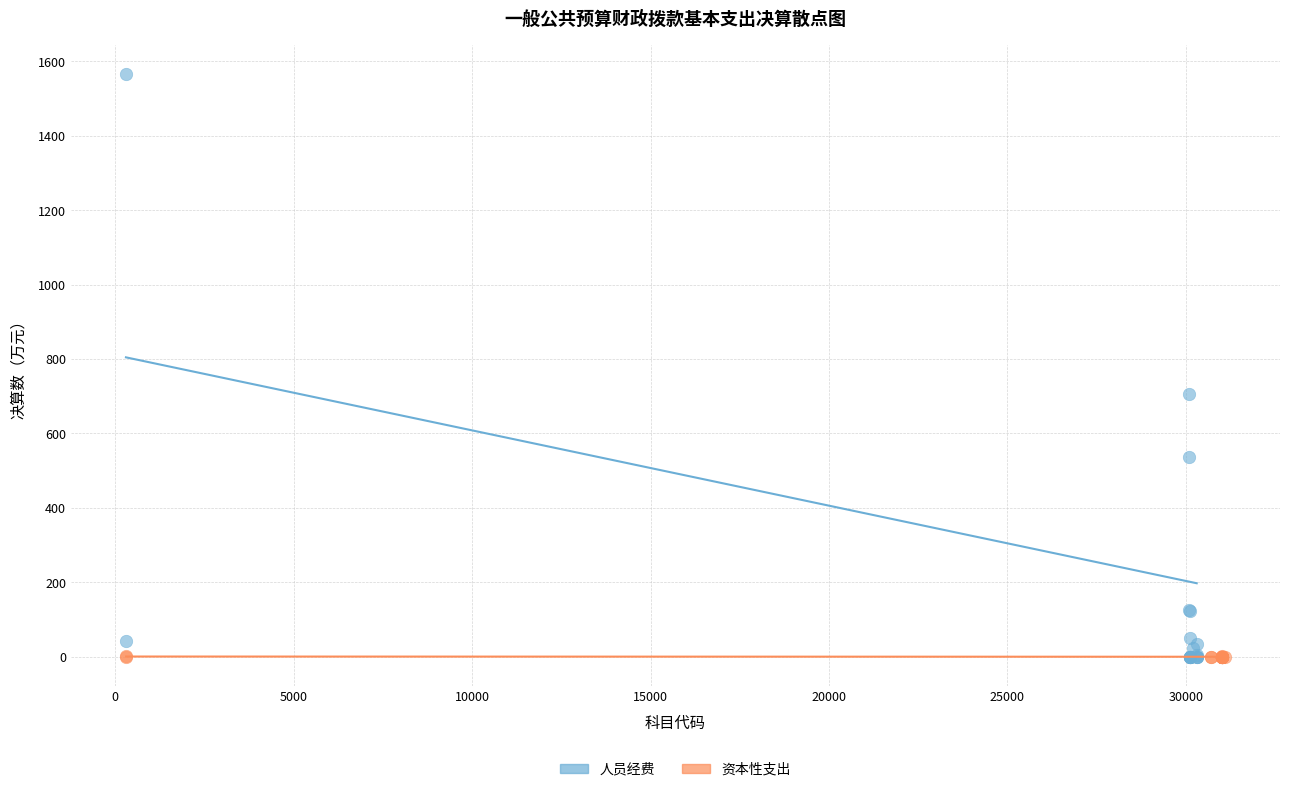

Which series has the largest Y range (max minus min)?

人员经费